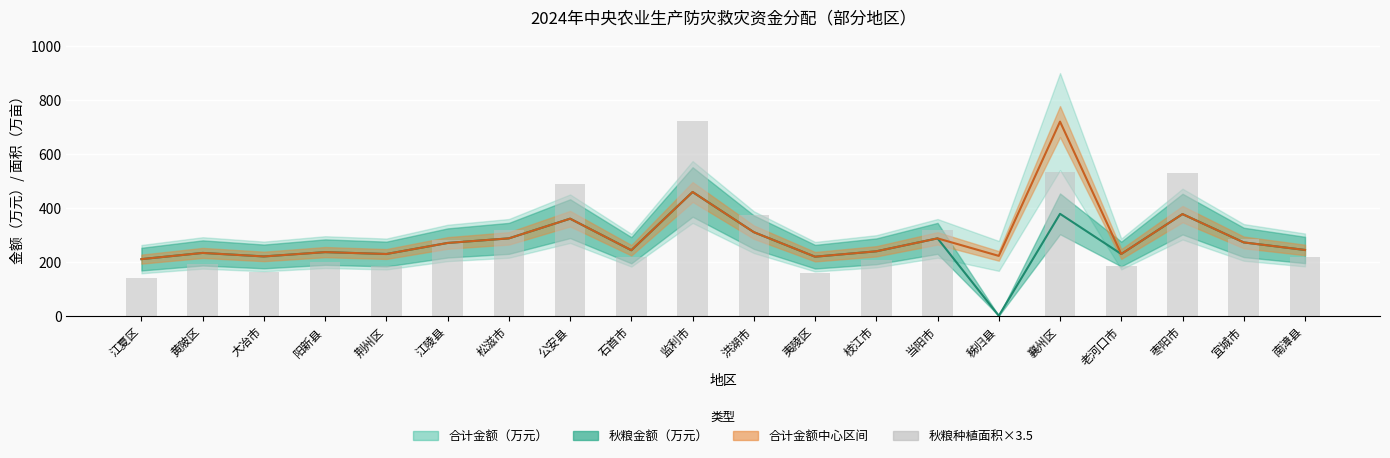

Does the chart contain any negative values?

No